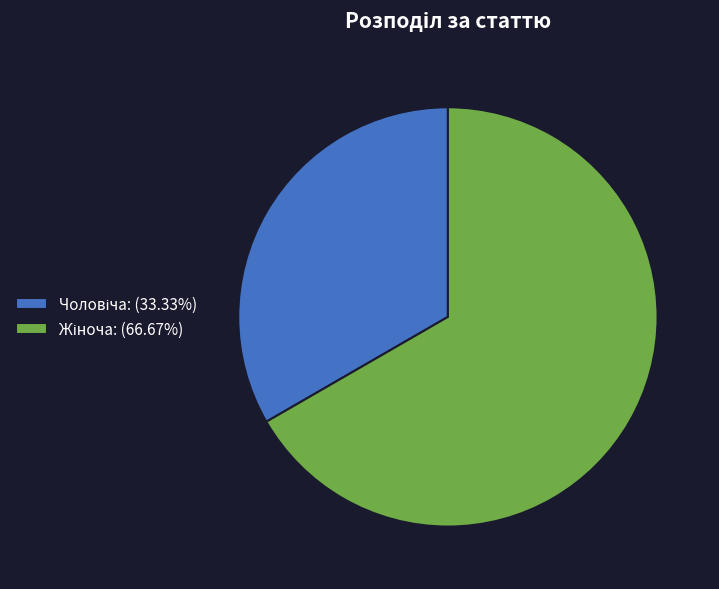

Is there a majority slice in this chart?

Yes